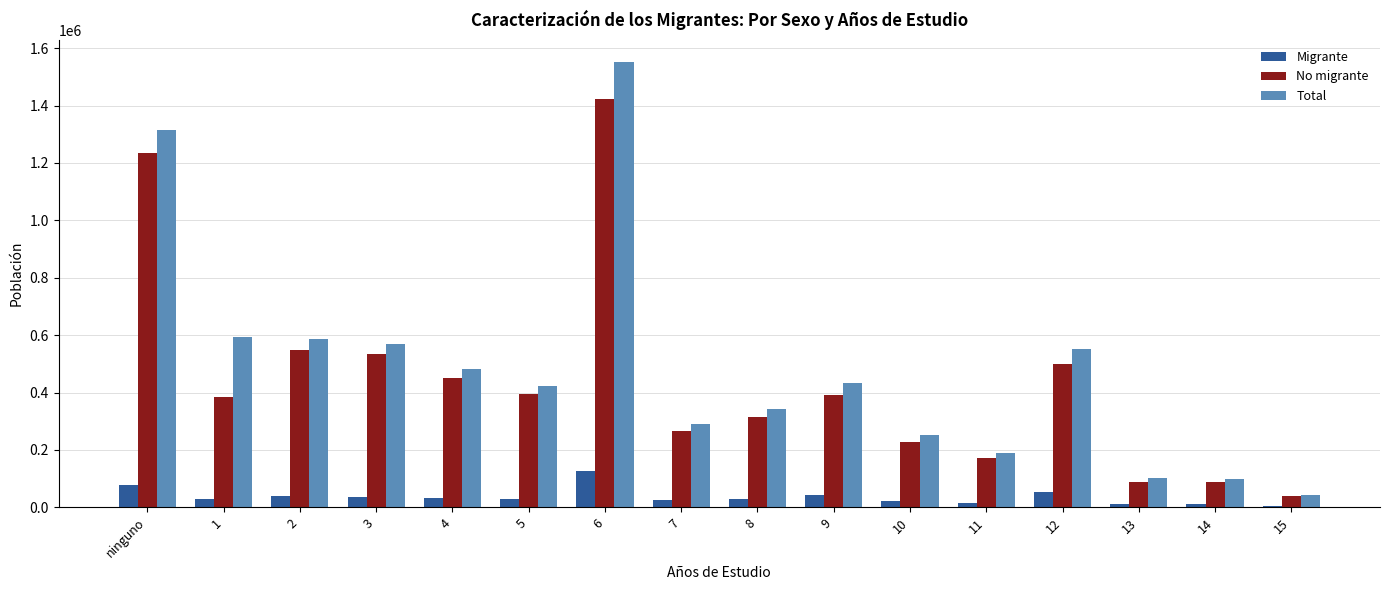

The value of Total at 4 is 259710. True or false?

False